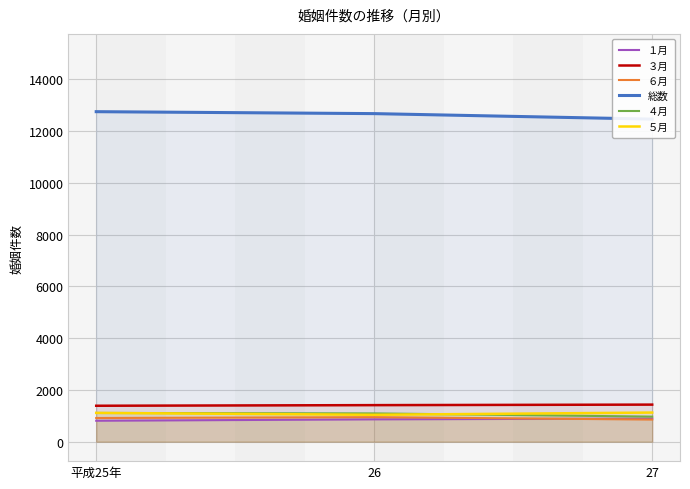

Between 27 and 26, which is larger?

27